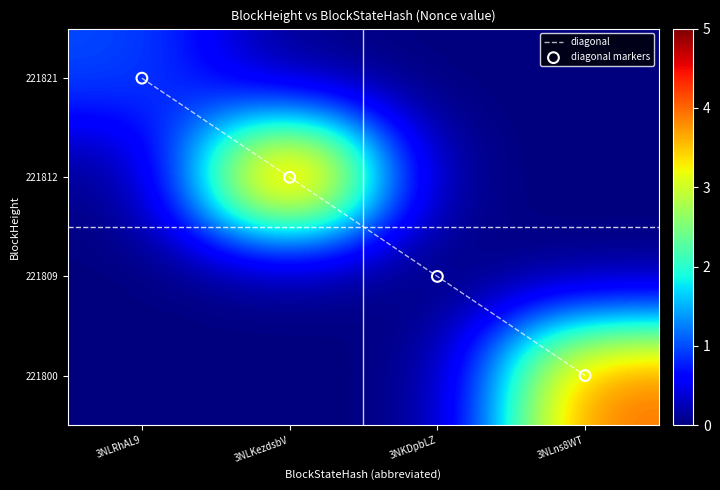

The value of 221800 at 3NLRhAL9 is 2. True or false?

False